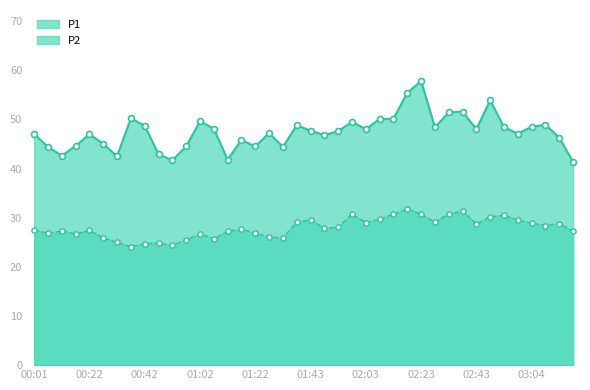

Which series contains the highest Y value?

P1